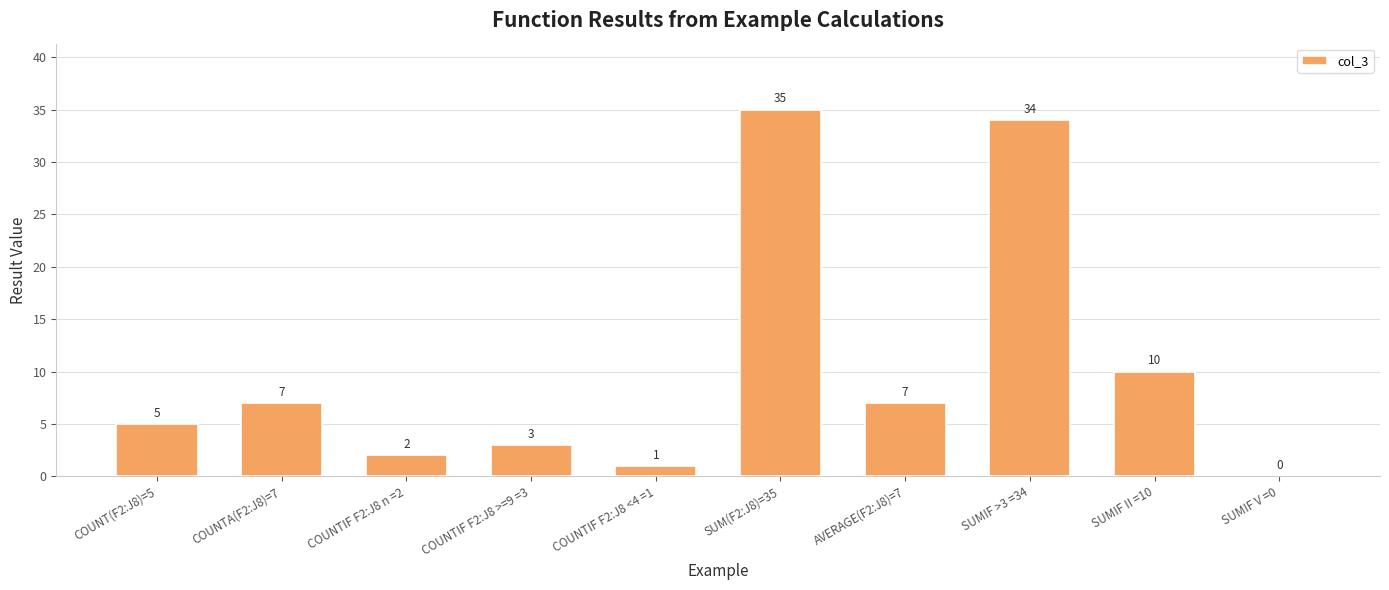

What is the sum of the values at COUNTA(F2:J8)=7 and SUMIF V =0?

7